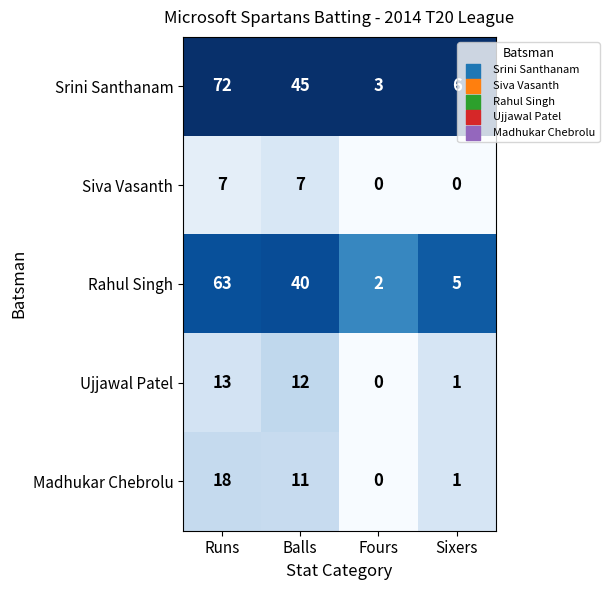

Reading left to right, transcribe all the data shown in this chart.

Srini Santhanam: Runs=72	Balls=45	Fours=3	Sixers=6
Siva Vasanth: Runs=7	Balls=7	Fours=0	Sixers=0
Rahul Singh: Runs=63	Balls=40	Fours=2	Sixers=5
Ujjawal Patel: Runs=13	Balls=12	Fours=0	Sixers=1
Madhukar Chebrolu: Runs=18	Balls=11	Fours=0	Sixers=1